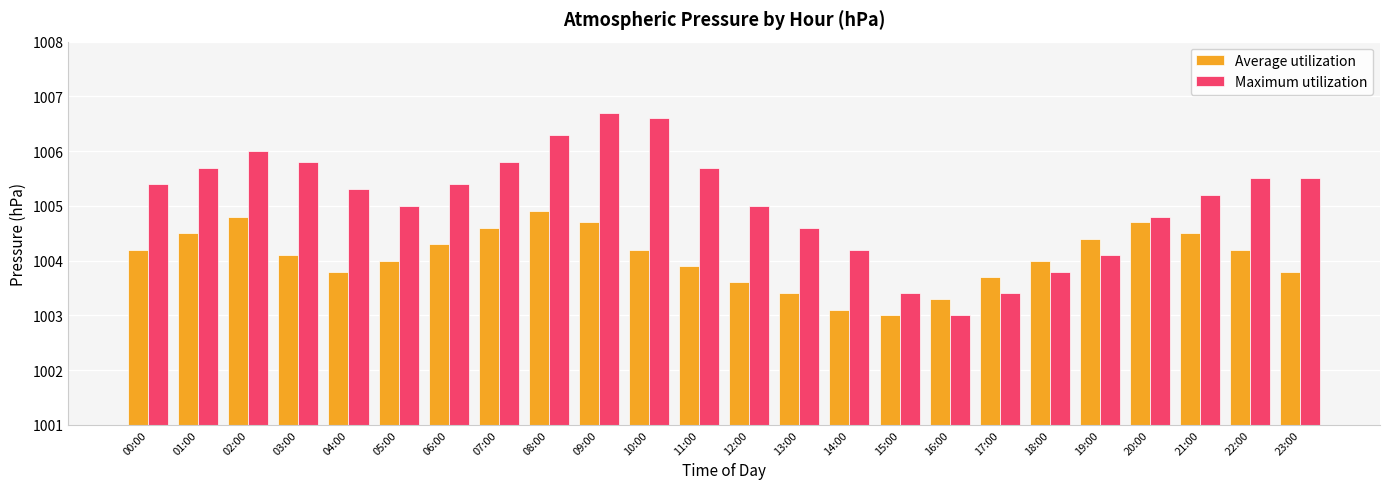

At 07:00, list the series in order from smallest to largest.

Average utilization, Maximum utilization